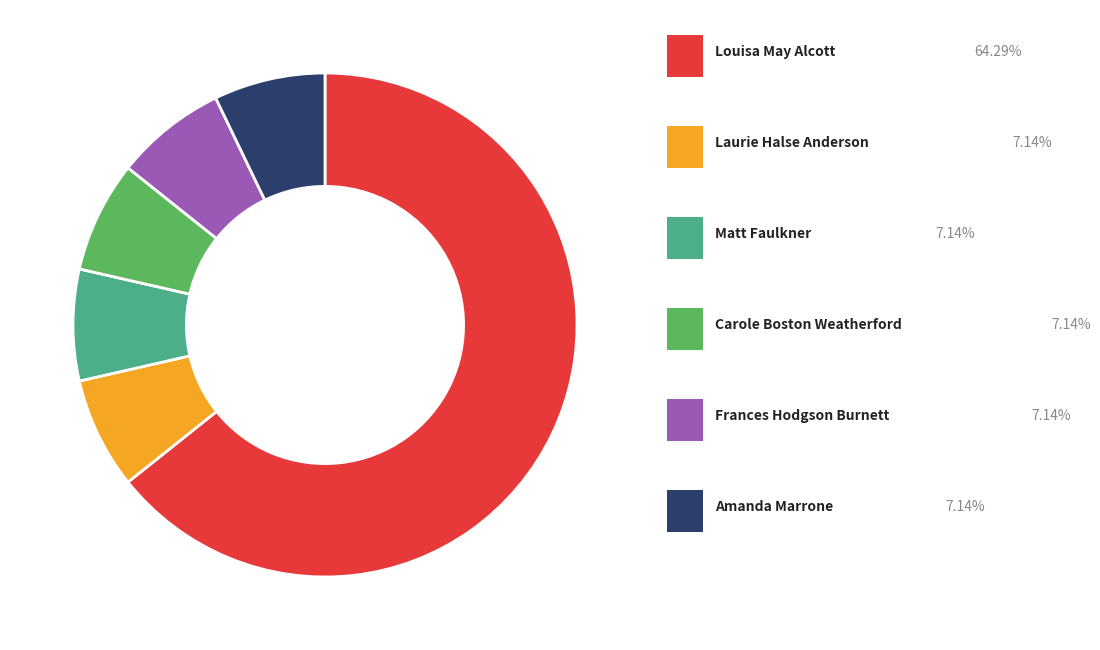

Is there any slice that represents more than half of the pie?

Yes